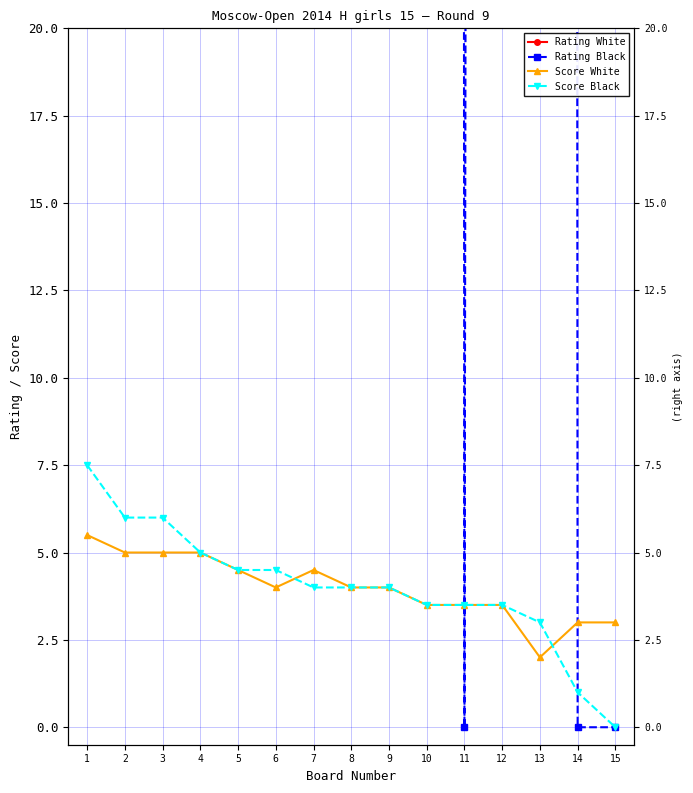

Reading left to right, what are all the values shown in this chart?

Rating White: 1=1818.0	2=1894.0	3=800.0	4=1828.0	5=1595.0	6=1746.0	7=800.0	8=1663.0	9=1661.0	10=700.0	11=800.0	12=700.0	13=700.0	14=700.0	15=800.0
Rating Black: 1=1981.0	2=1857.0	3=1790.0	4=1807.0	5=1611.0	6=1746.0	7=1665.0	8=800.0	9=800.0	10=1635.0	11=0.0	12=700.0	13=1837.0	14=0.0	15=0.0
Score White: 1=5.5	2=5.0	3=5.0	4=5.0	5=4.5	6=4.0	7=4.5	8=4.0	9=4.0	10=3.5	11=3.5	12=3.5	13=2.0	14=3.0	15=3.0
Score Black: 1=7.5	2=6.0	3=6.0	4=5.0	5=4.5	6=4.5	7=4.0	8=4.0	9=4.0	10=3.5	11=3.5	12=3.5	13=3.0	14=1.0	15=0.0